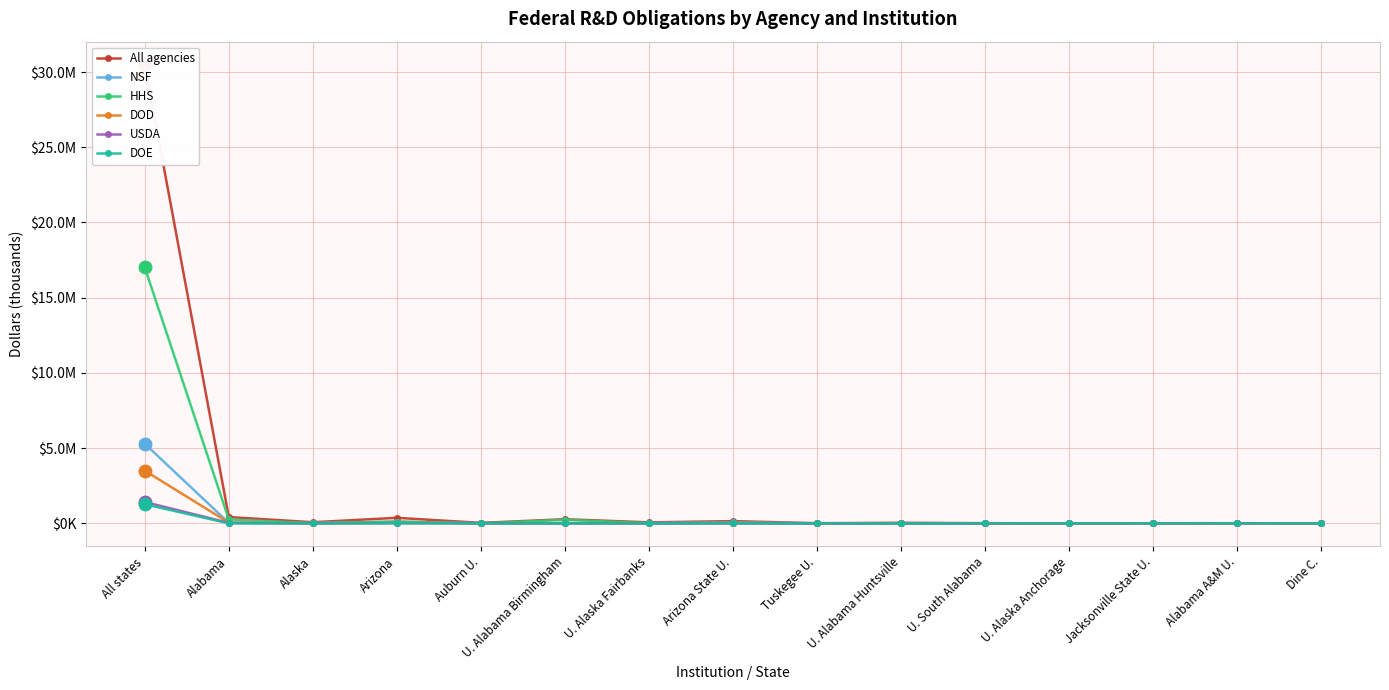

At which label is HHS closest to 8504159?

Alabama